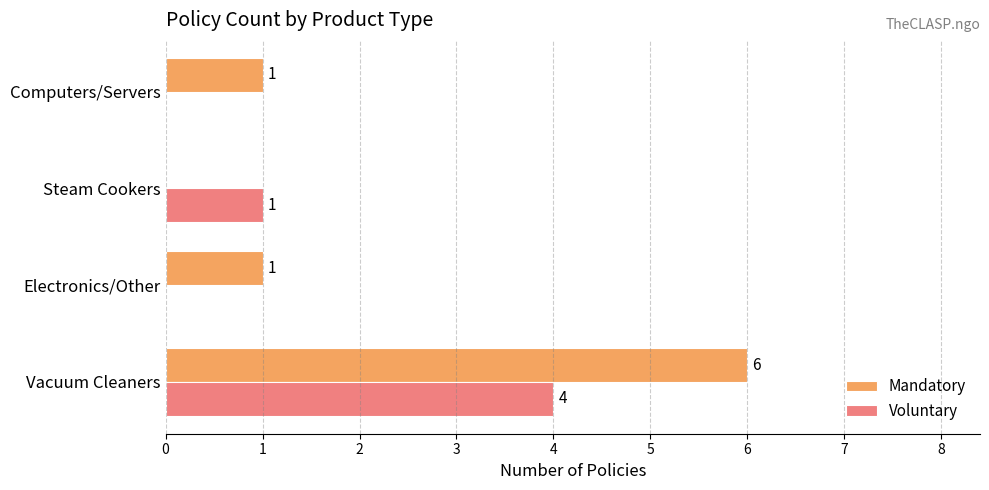

The value of Voluntary at Steam Cookers is 2. True or false?

False